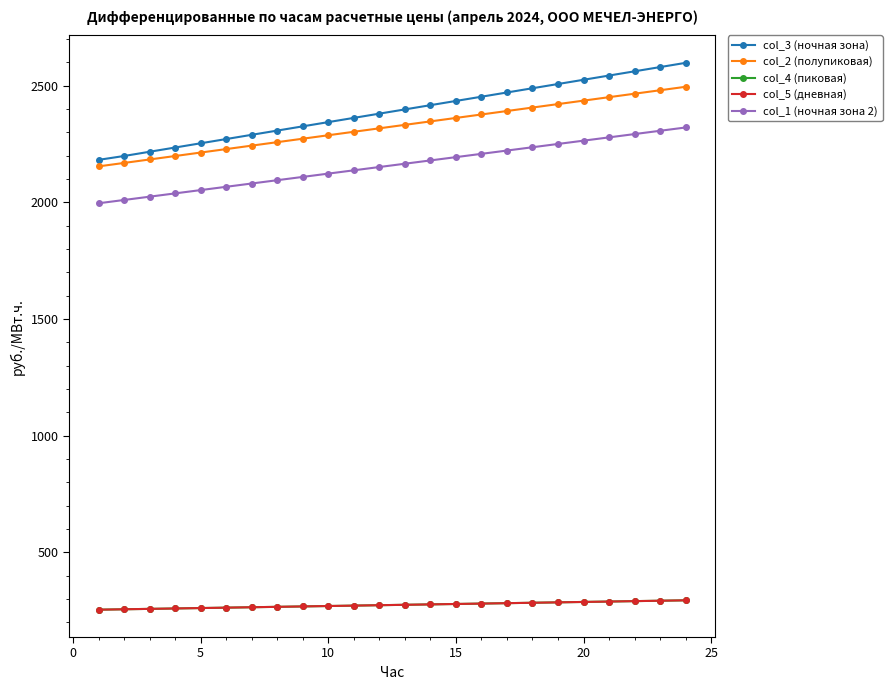

Does the chart have visible grid lines?

No